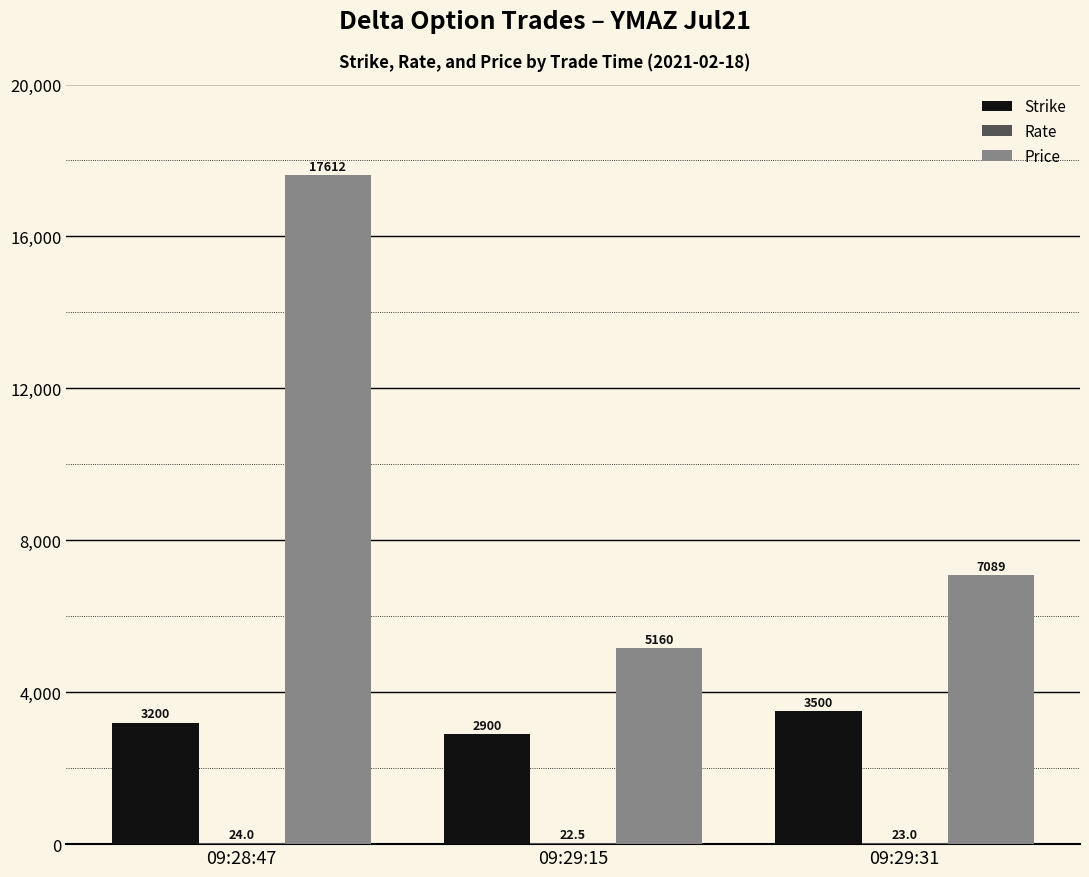

Which series has the largest total across all categories?

Price